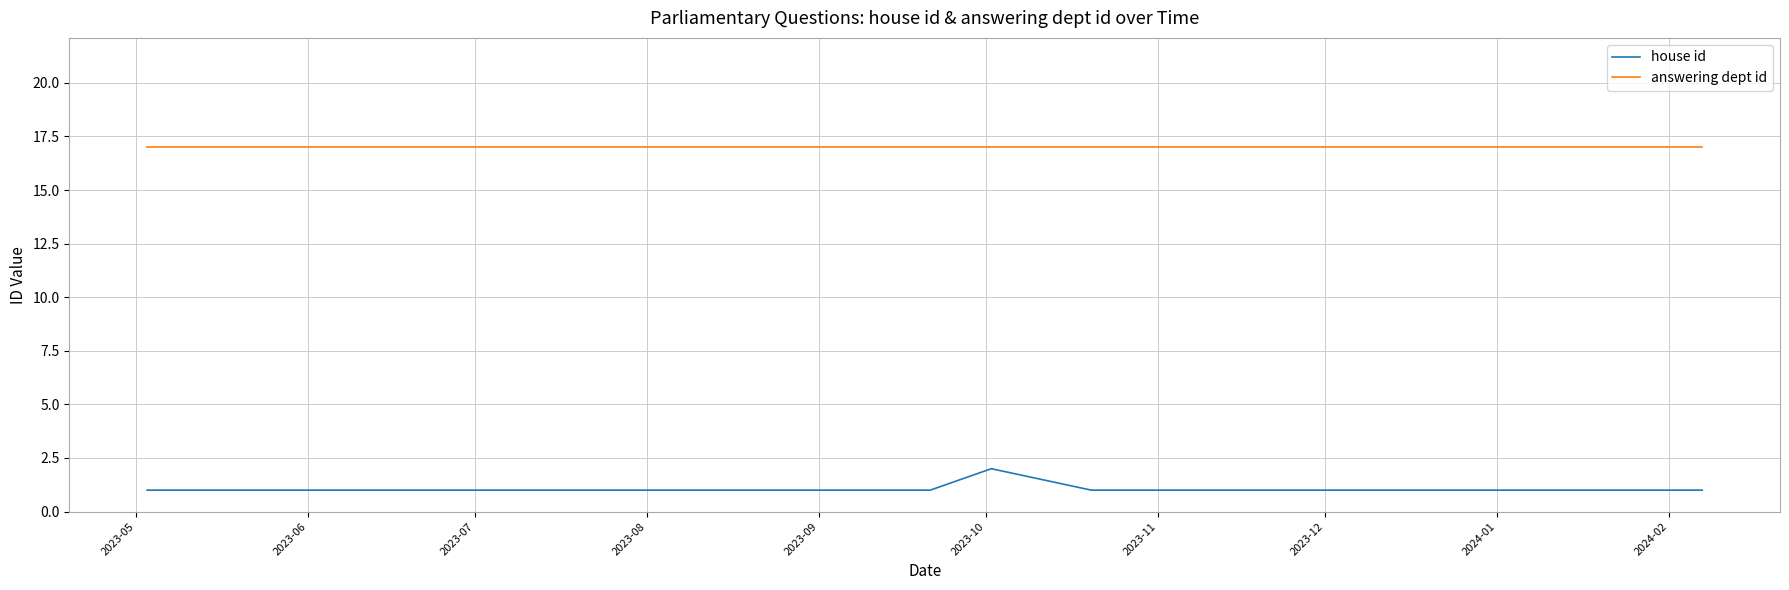

Which has a higher value, 2023-08 or 2023-10?

2023-10